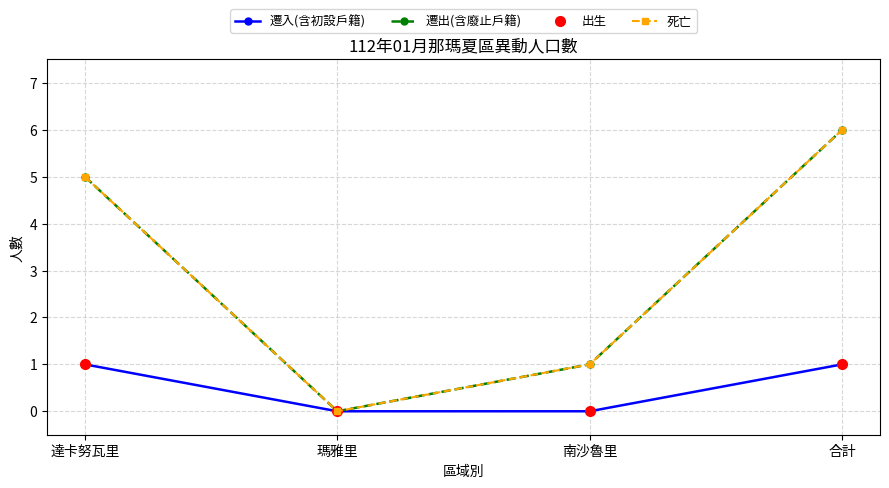

What is the difference between the 遷出(含廢止戶籍) values at 南沙魯里 and 瑪雅里?

1